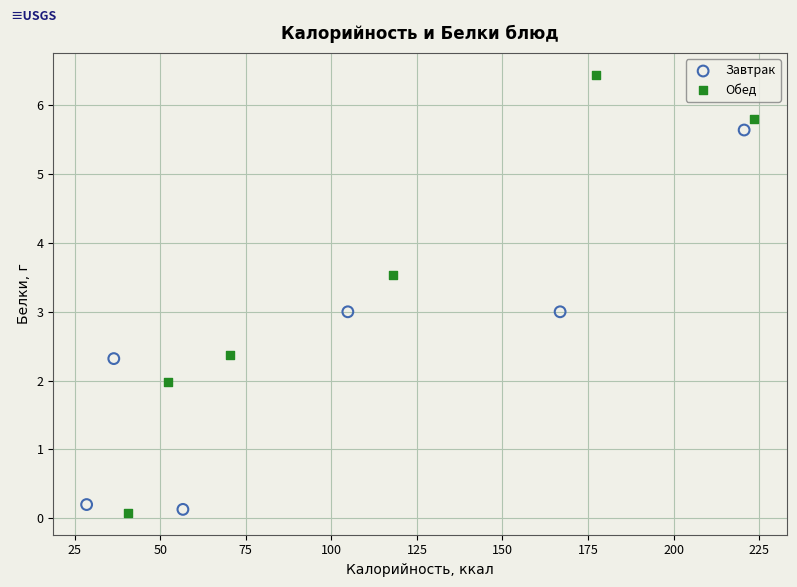

What are all the series names shown in the legend?

Завтрак, Обед